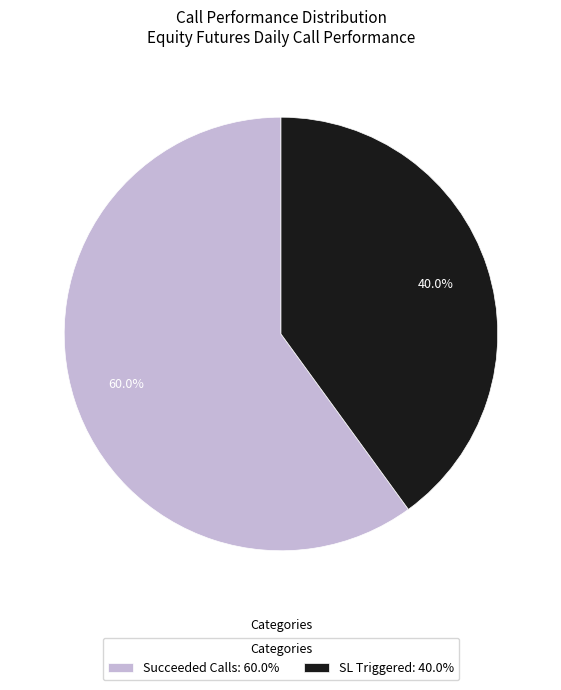

Rank the categories by value from lowest to highest.

SL Triggered: 40.0%, Succeeded Calls: 60.0%